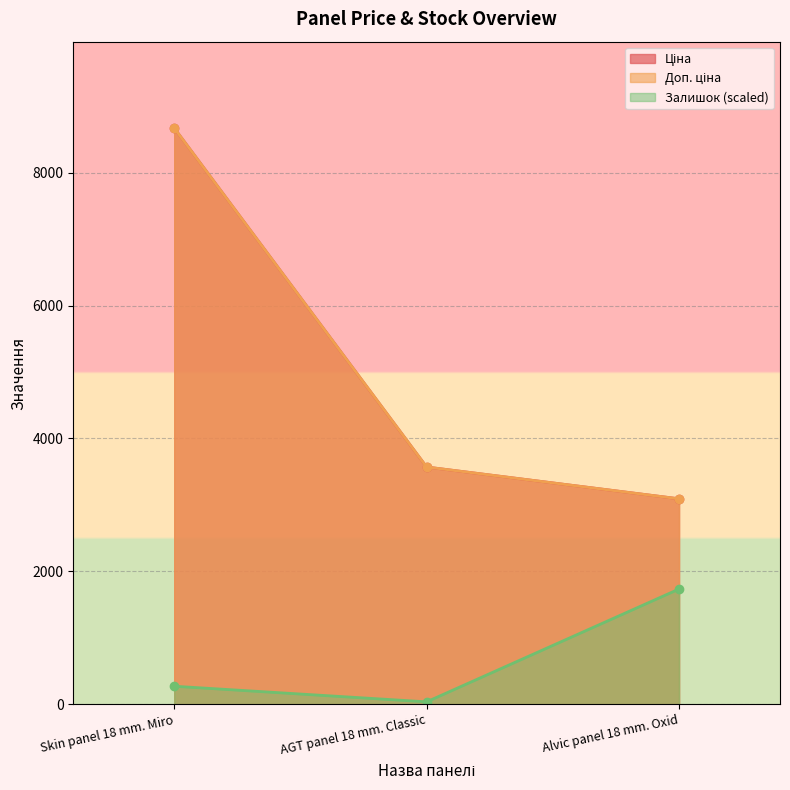

True or false: Ціна has a value of 5215.6 at AGT panel 18 mm. Classic.

False